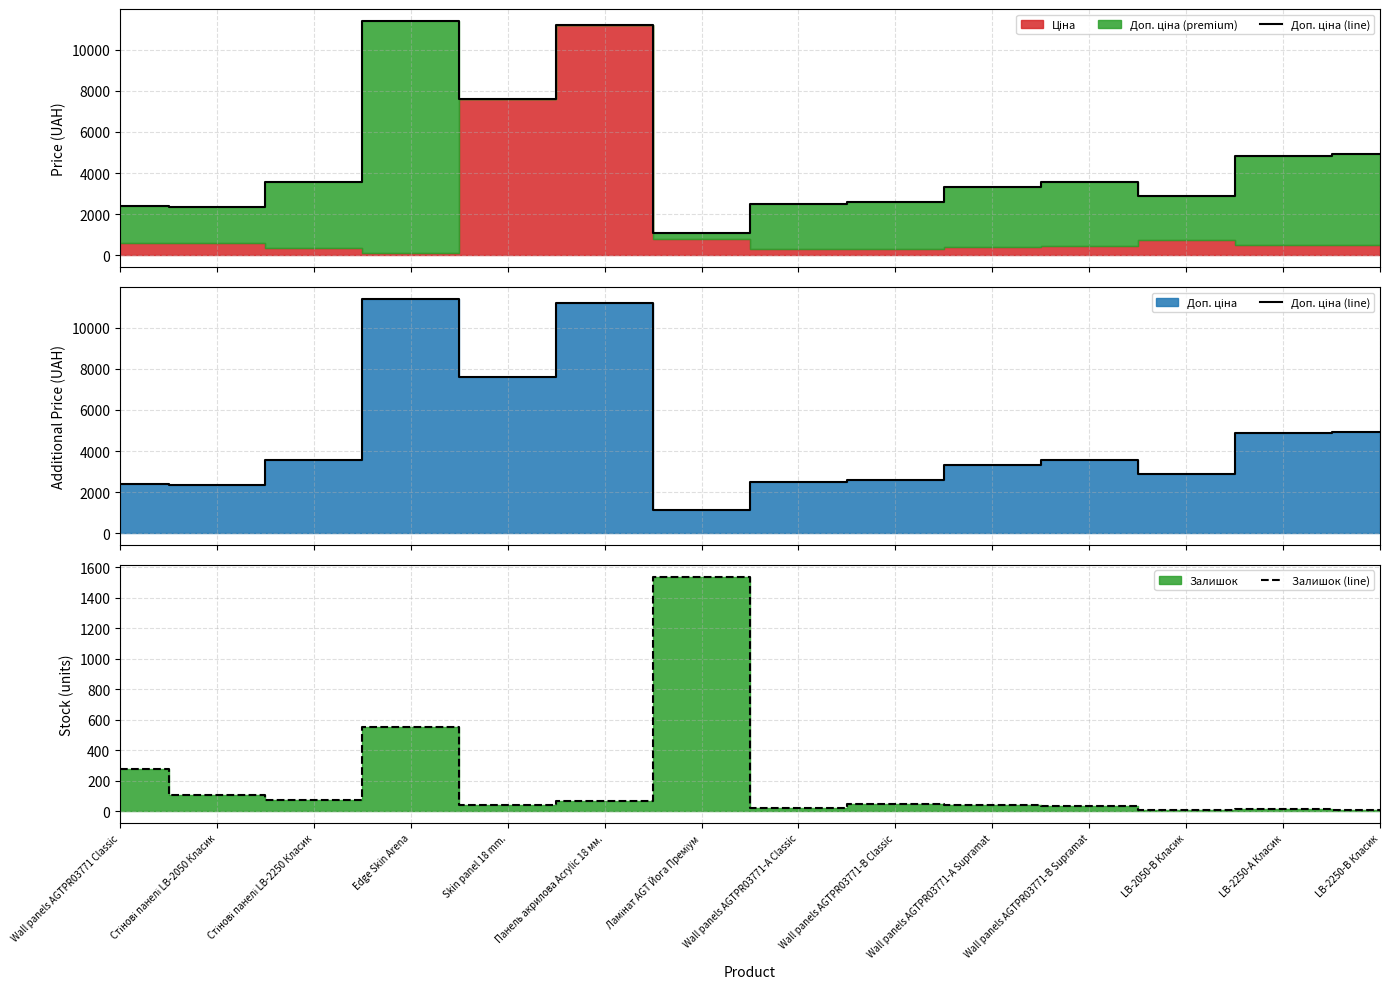

What is the label of the 4th point from the left?

Edge Skin Arena